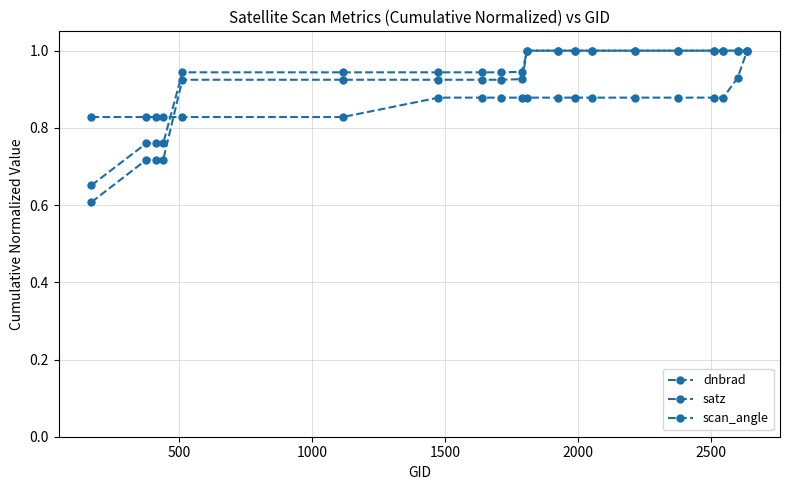

How many data points does each series have?

20